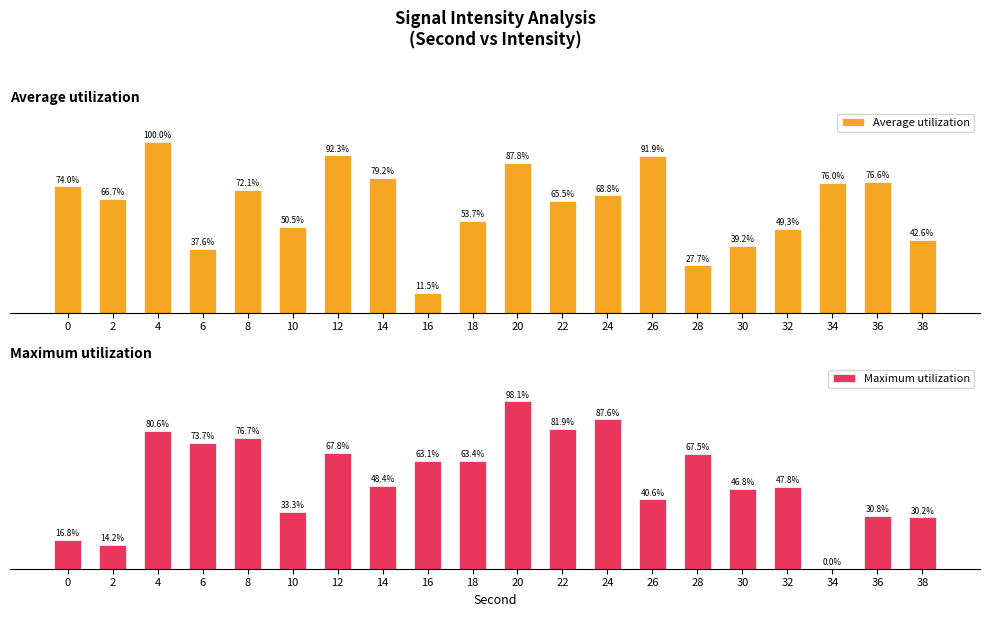

How many series are shown in this chart?

2